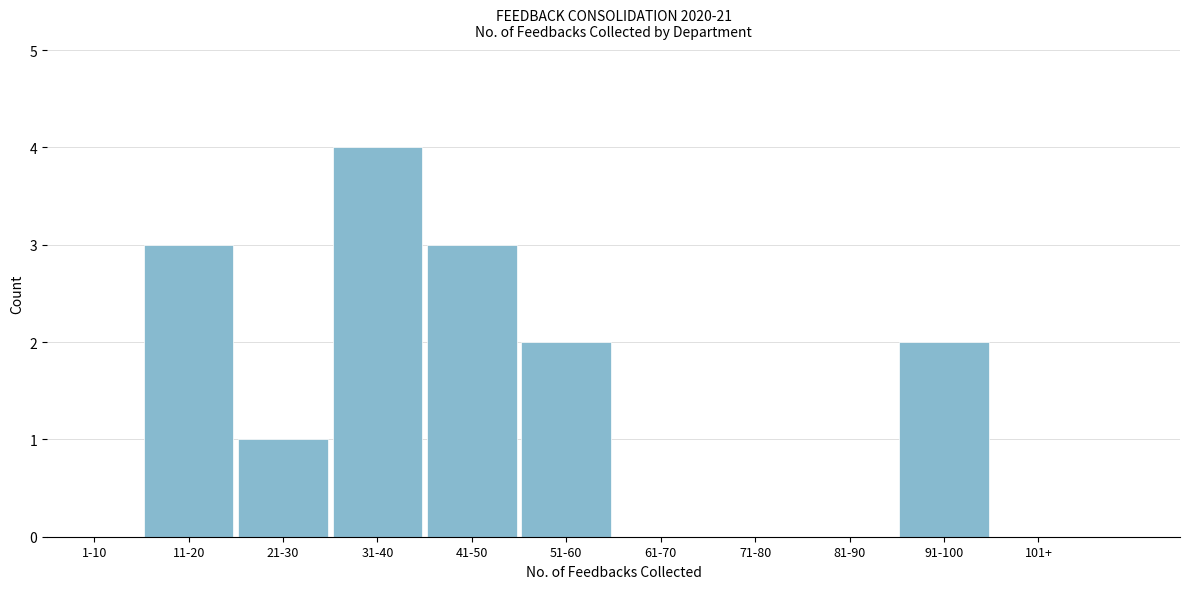

Reading left to right, what are all the values shown in this chart?

1-10=0	11-20=3	21-30=1	31-40=4	41-50=3	51-60=2	61-70=0	71-80=0	81-90=0	91-100=2	101+=0